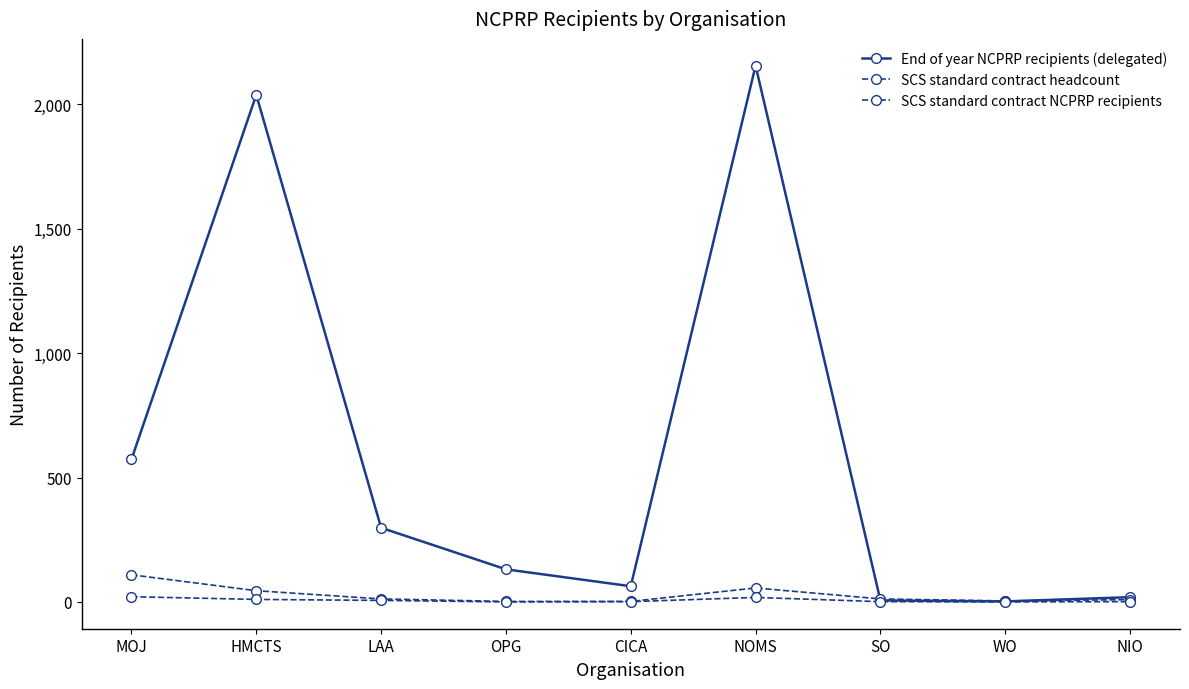

True or false: SCS standard contract headcount has more than 2 points higher than both neighbors.

False